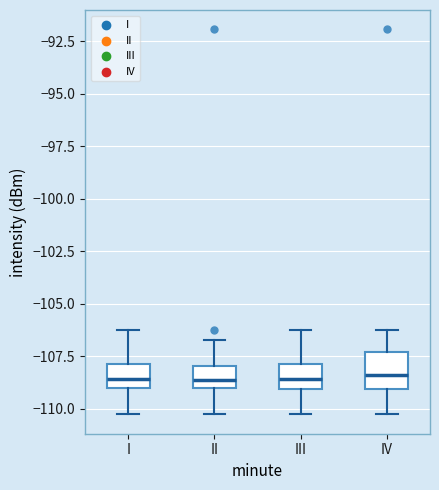

Reading left to right, transcribe this box plot: for each box, give where its median line is, the range the box spans, and where its two whiskers end, as read against the y-axis. The values are not printed on the chart, so give them approximately, as read against the axis.

I: median -108.5, box -109.0 to -108.0, whiskers -110.5 to -106.5
II: median -108.5, box -109.0 to -108.0, whiskers -110.5 to -106.5
III: median -108.5, box -109.0 to -108.0, whiskers -110.5 to -106.5
IV: median -108.5, box -109.0 to -107.5, whiskers -110.5 to -106.5